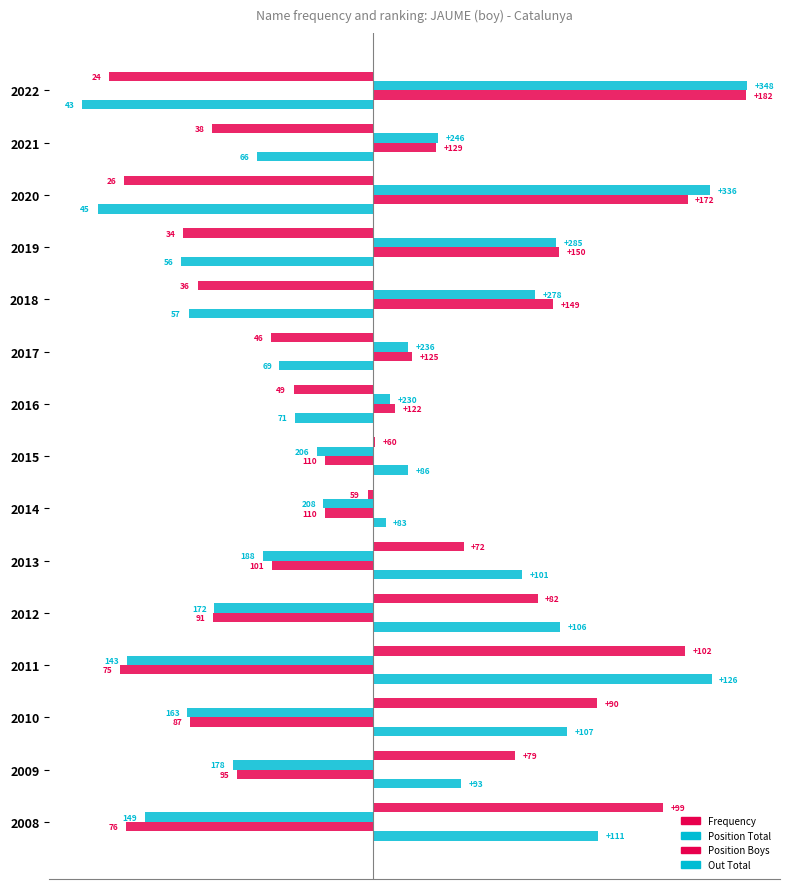

How many series are shown in this chart?

4